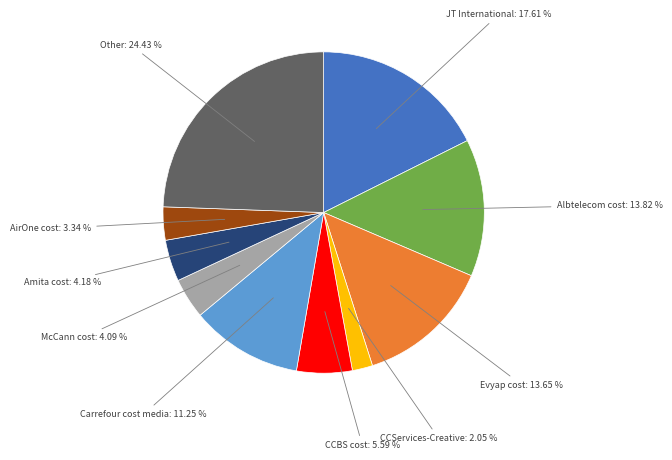

Is there a majority slice in this chart?

No